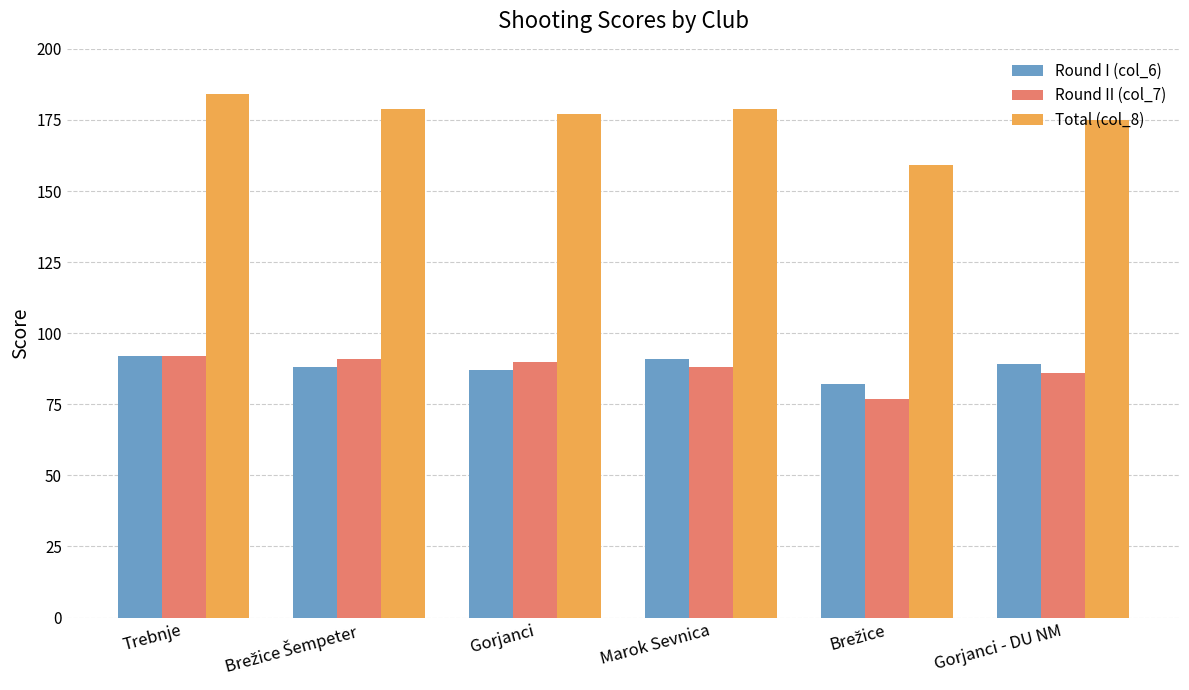

True or false: Total (col_8) has a value of 179 at Marok Sevnica.

True